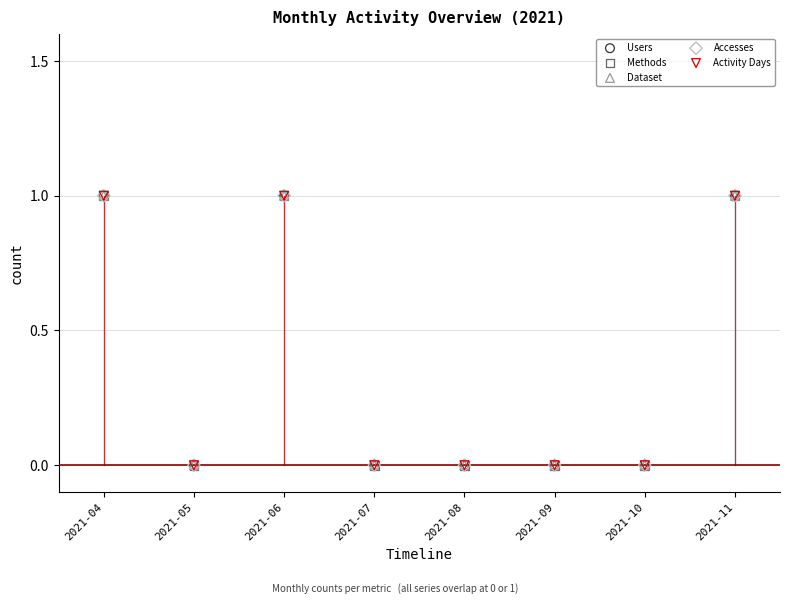

Which series has the largest Y range (max minus min)?

Users